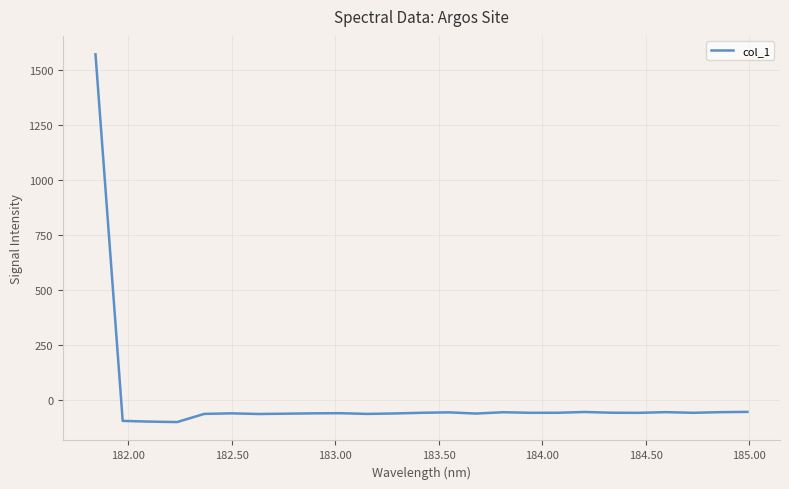

What is the minimum value shown in the chart?

-98.1